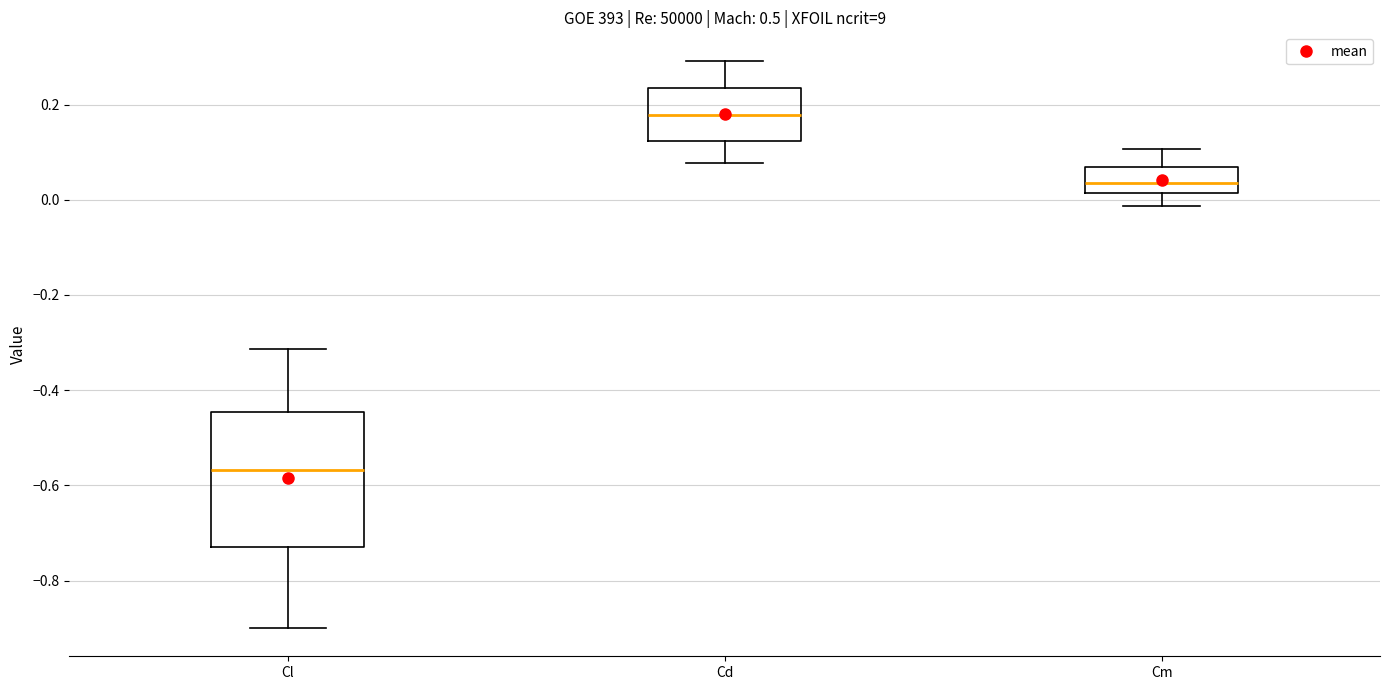

Where does the median line of the box for Cd sit on the y-axis? The values are not printed on the chart, so give them approximately, as read against the axis.

0.18